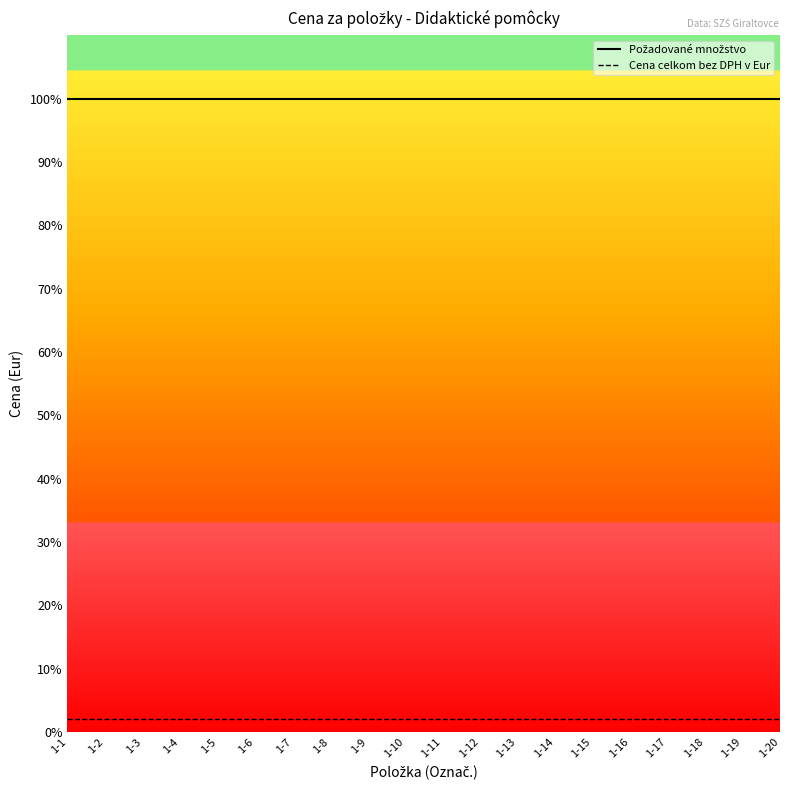

Does the chart display data point markers on the line(s)?

No